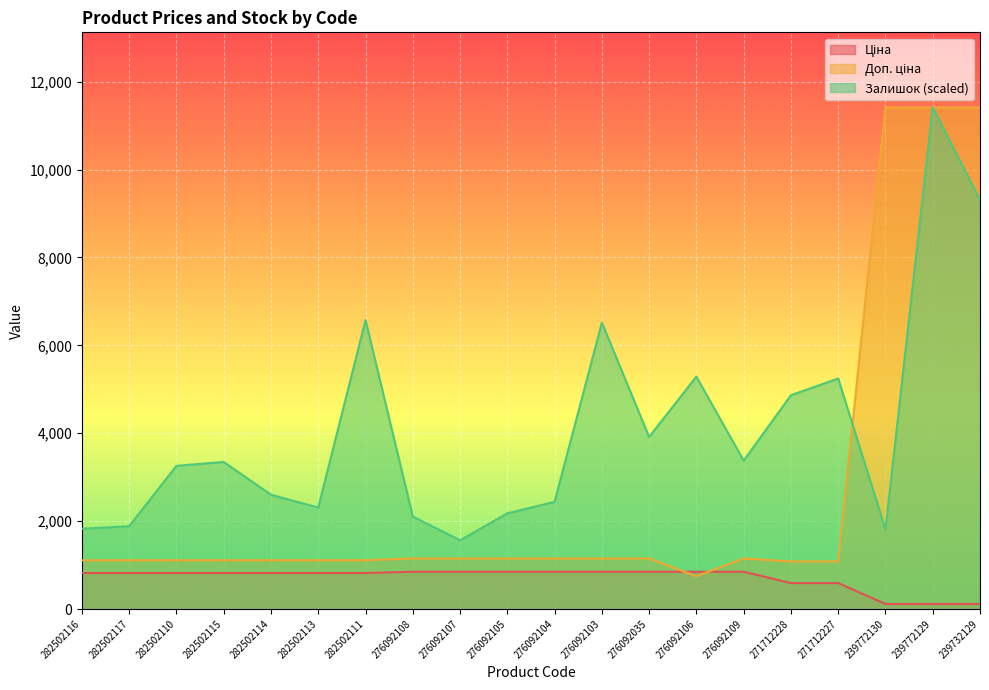

How many values in the Ціна series are below 818?

5